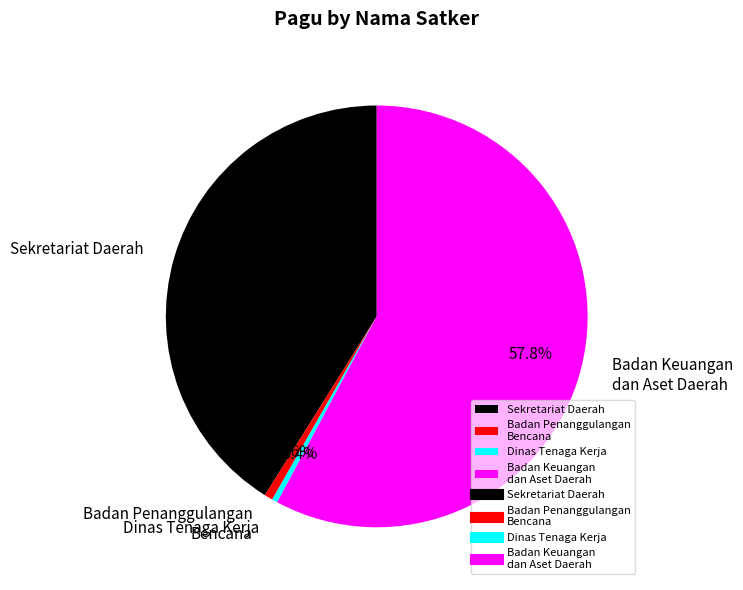

Which has a higher value, Badan Keuangan dan Aset Daerah or Badan Penanggulangan Bencana?

Badan Keuangan dan Aset Daerah